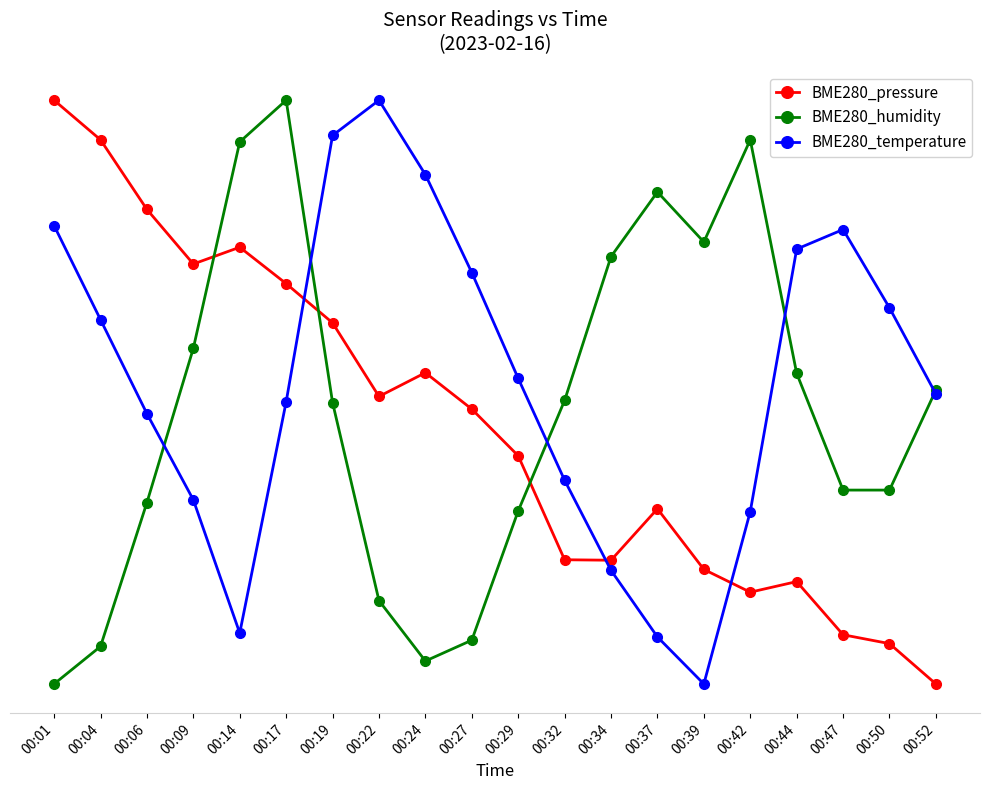

What are all the series names shown in the legend?

BME280_pressure, BME280_humidity, BME280_temperature